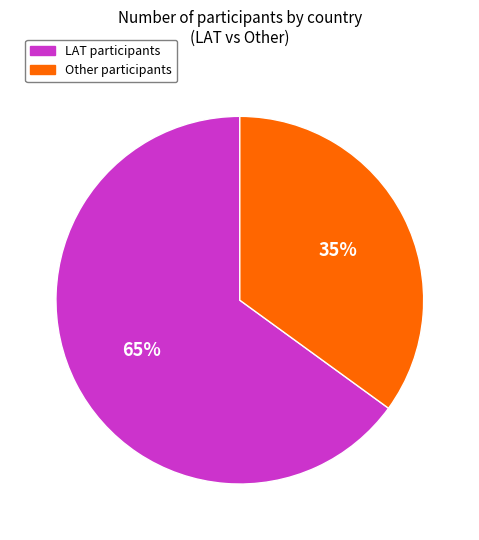

To the nearest percent, what is the average slice percentage?

50%